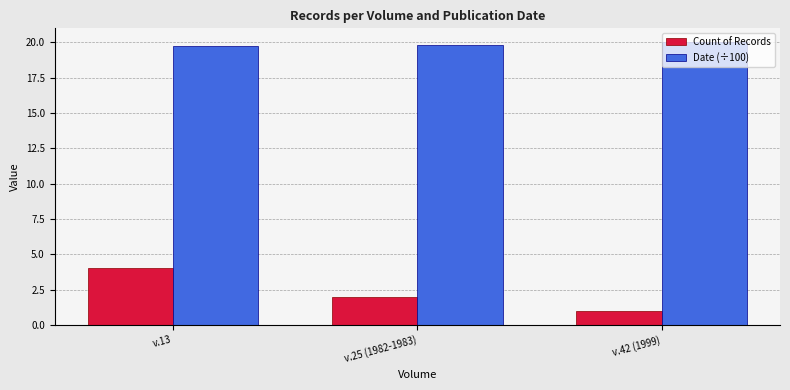

What is the difference between the highest and lowest values at v.42 (1999)?

19.0